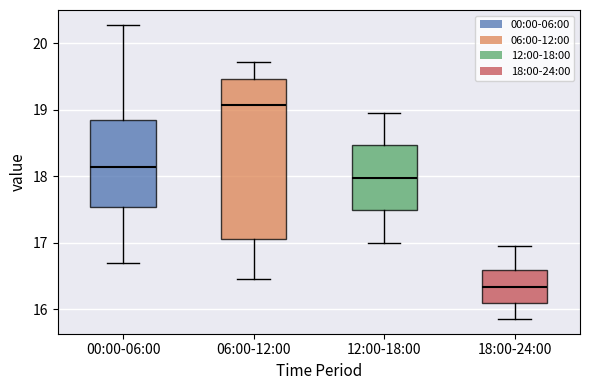

Reading left to right, read every box against the y-axis: the position of its median line, the range the box covers, and the ends of its whiskers. The values are not printed on the chart, so give them approximately, as read against the axis.

00:00-06:00: median 18.1, box 17.5 to 18.8, whiskers 16.7 to 20.3
06:00-12:00: median 19.1, box 17.1 to 19.5, whiskers 16.5 to 19.7
12:00-18:00: median 18.0, box 17.5 to 18.5, whiskers 17.0 to 19.0
18:00-24:00: median 16.3, box 16.1 to 16.6, whiskers 15.9 to 17.0